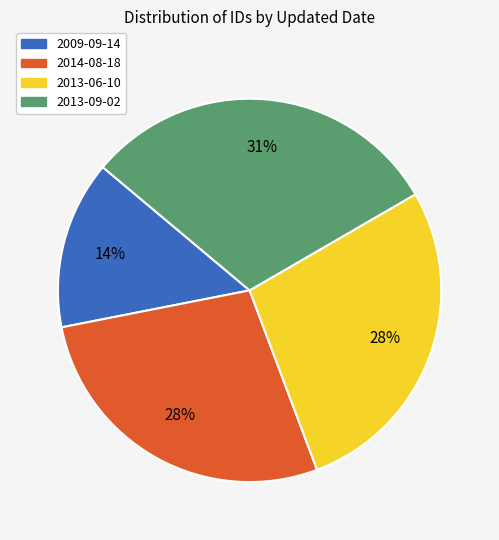

Is 2009-09-14 the majority of the pie?

No